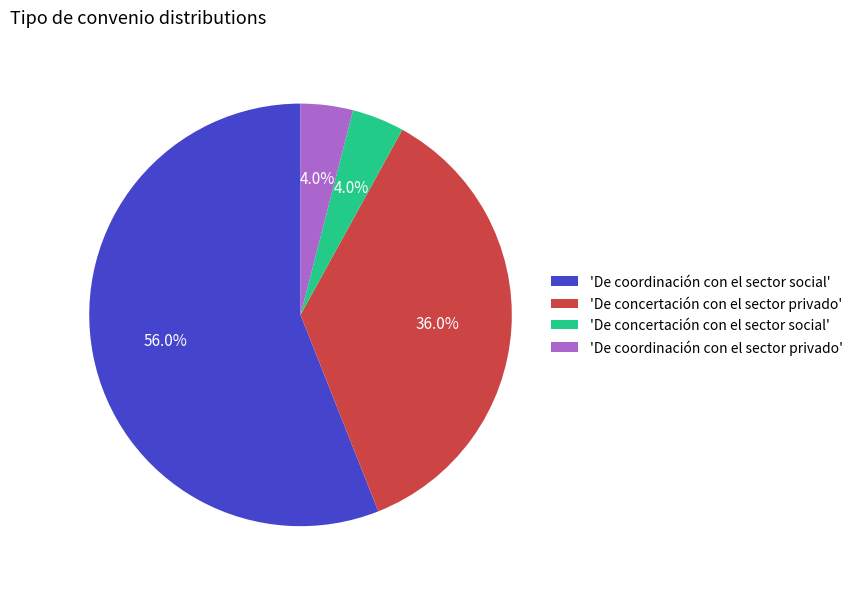

Between 'De concertación con el sector social' and 'De concertación con el sector privado', which is larger?

'De concertación con el sector privado'